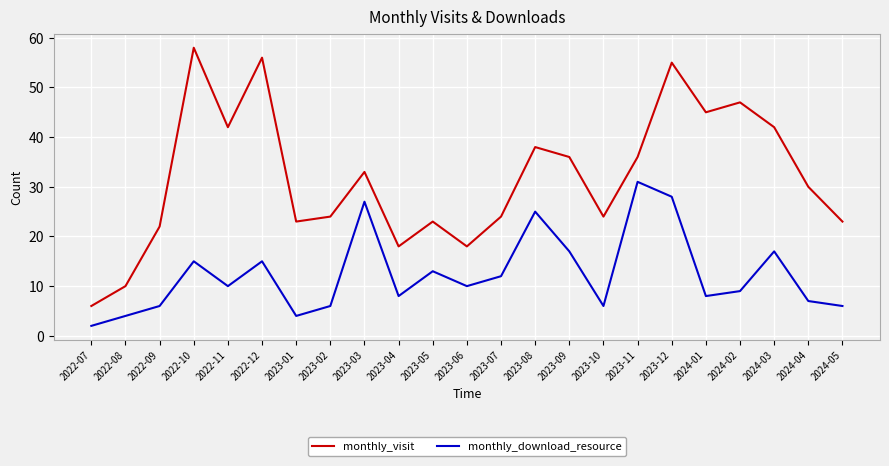

What is the spread (max minus min) of values at 2022-07?

4